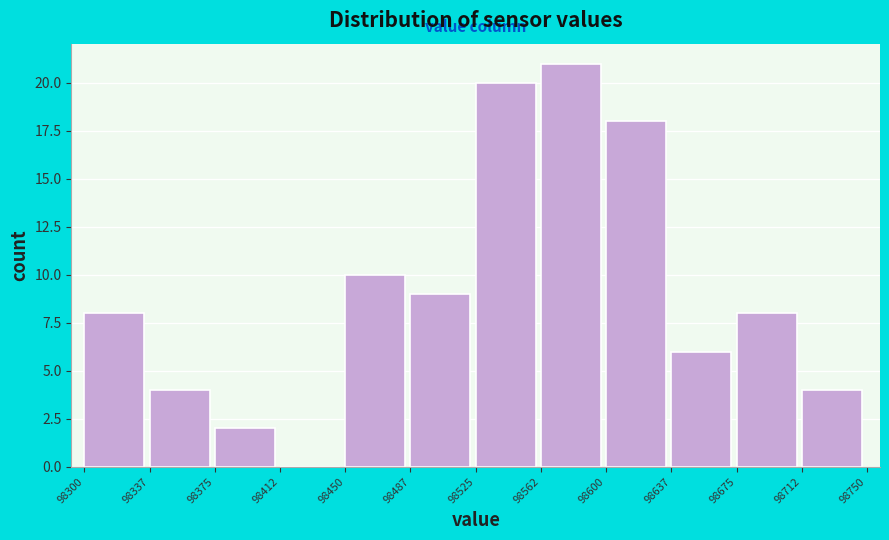

Over which range of the x-axis is the bar tallest?

98562 to 98600